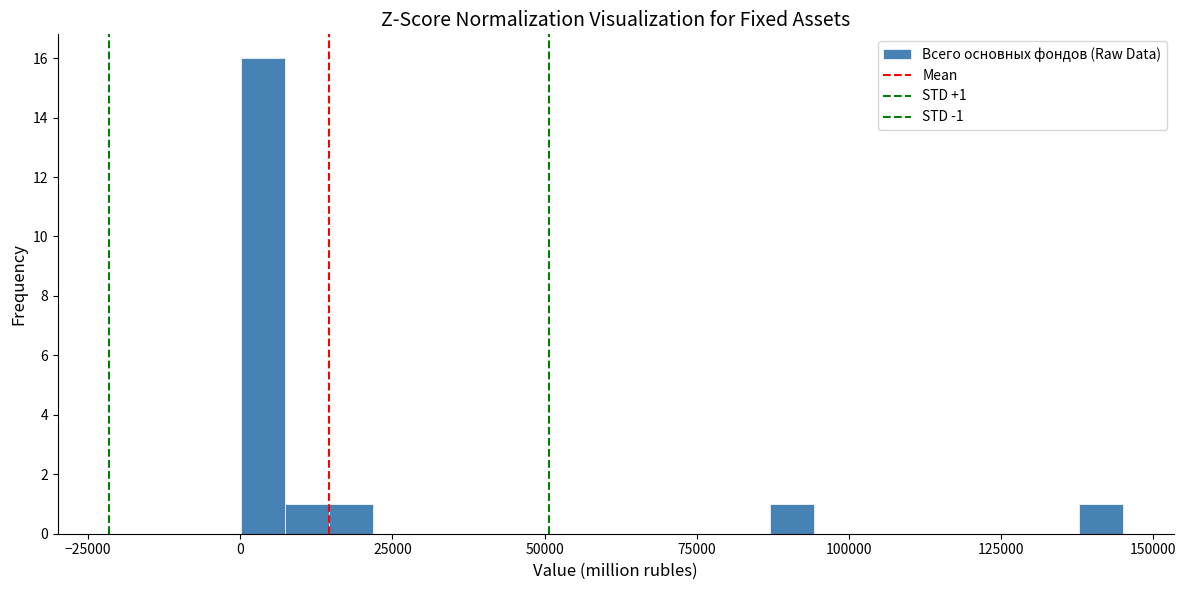

Around what value on the x-axis is the tallest bar? Give the approximate position of its centre, as read against the axis.

5000